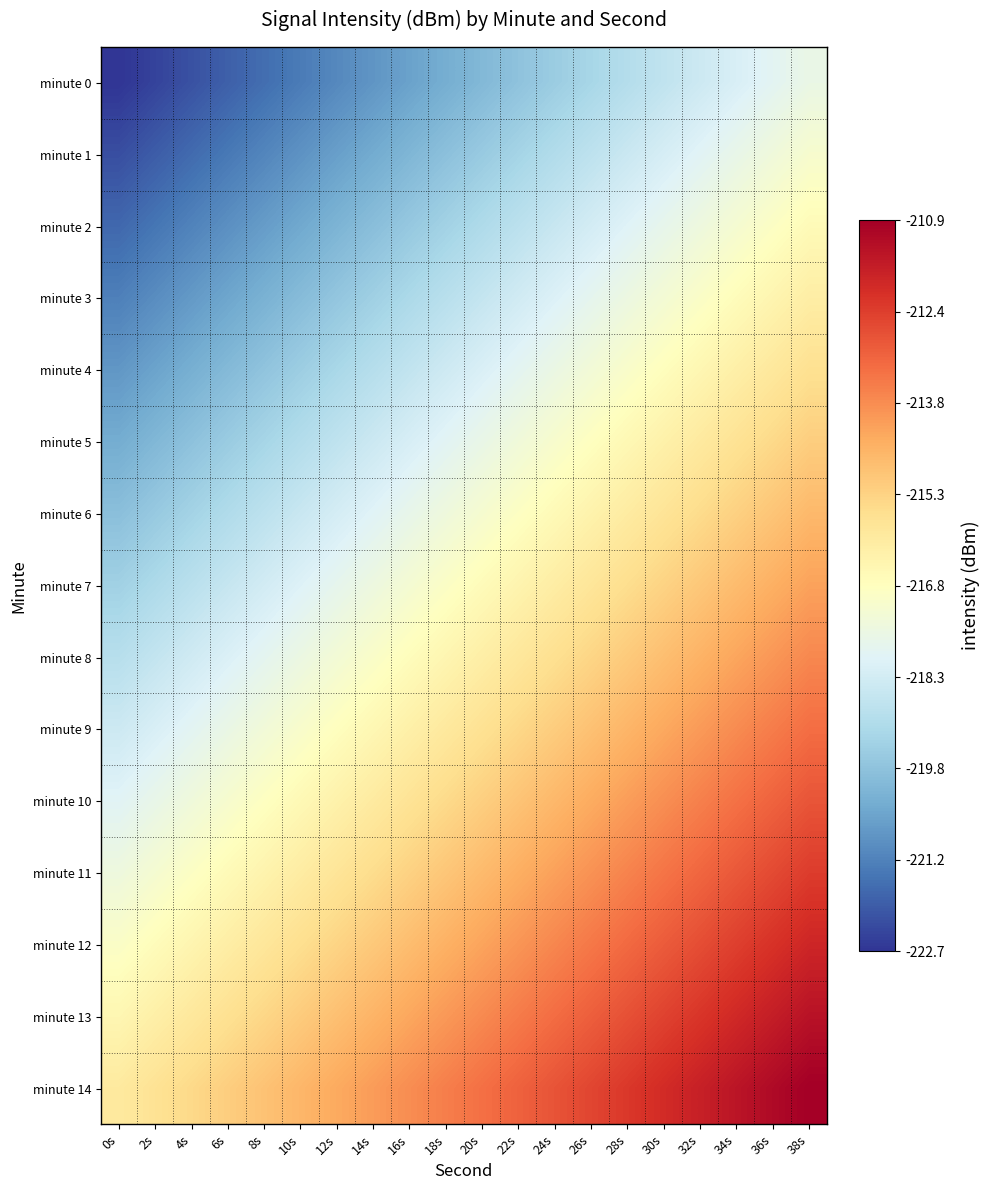

What is the maximum value shown in the chart?

-210.9